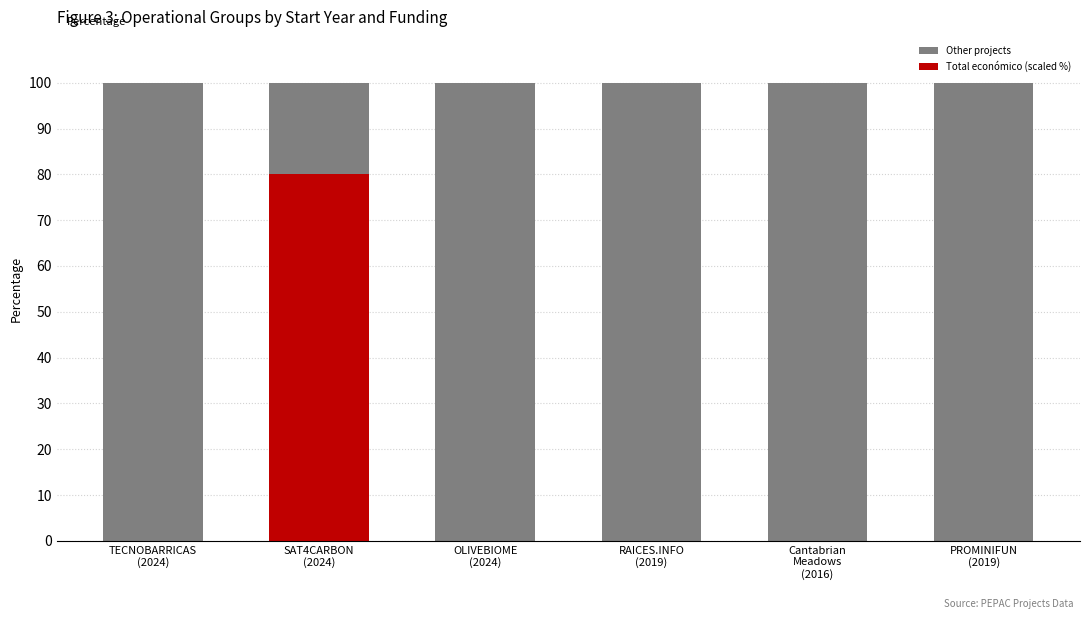

What is the maximum value for Total económico (scaled %)?

80.0